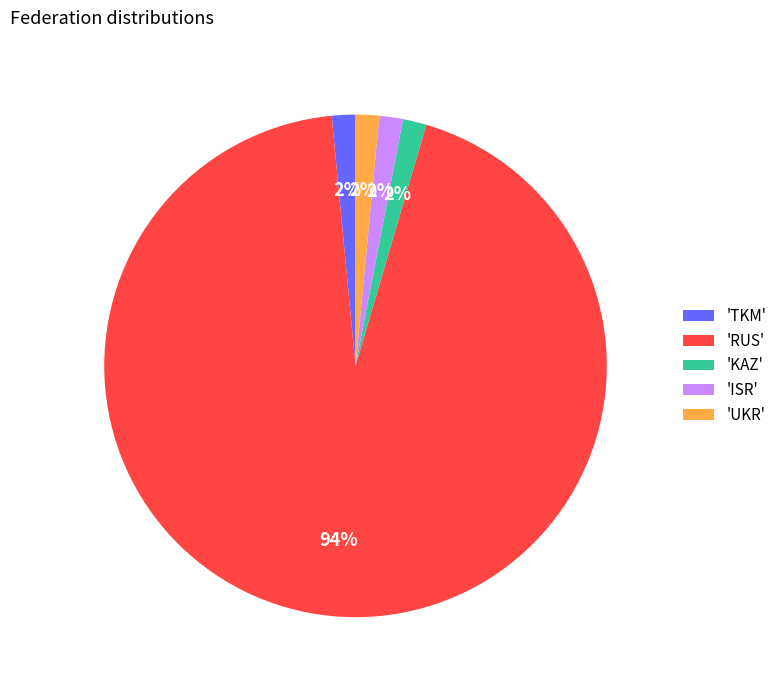

Count the number of slices in the pie.

5